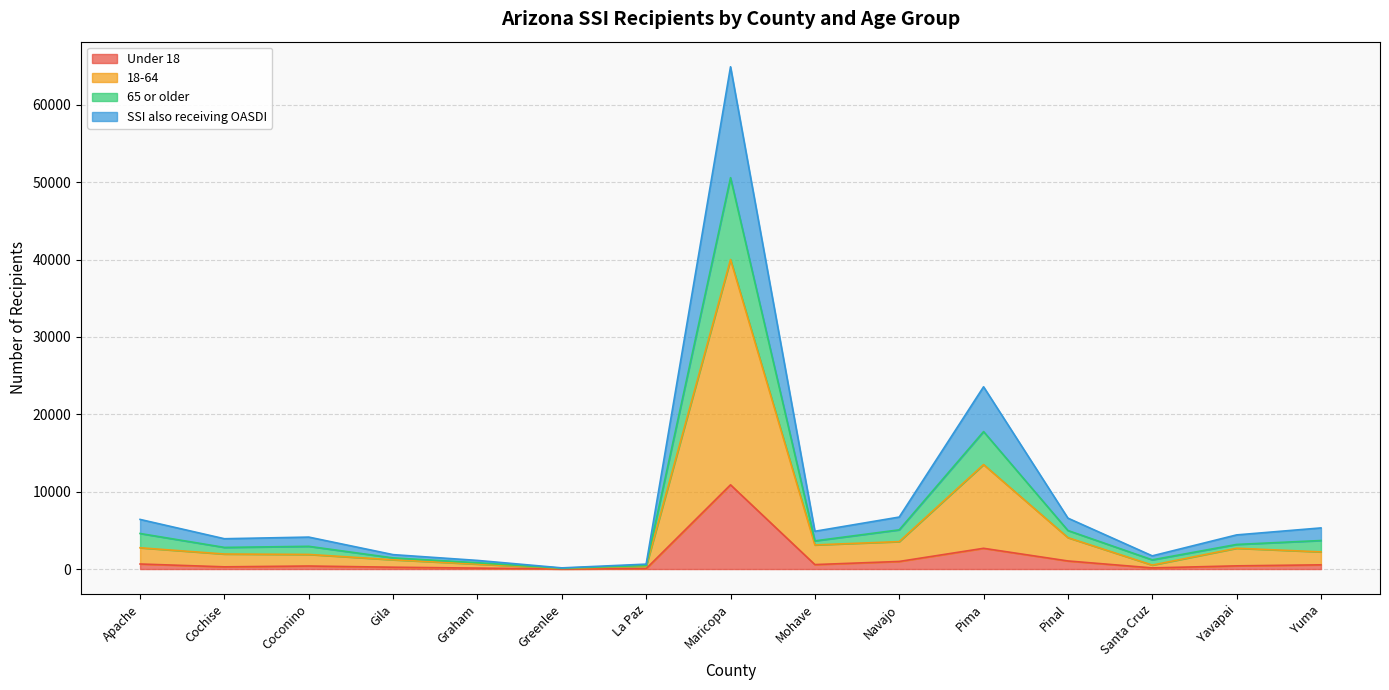

What are all the series names shown in the legend?

Under 18, 18-64, 65 or older, SSI also receiving OASDI